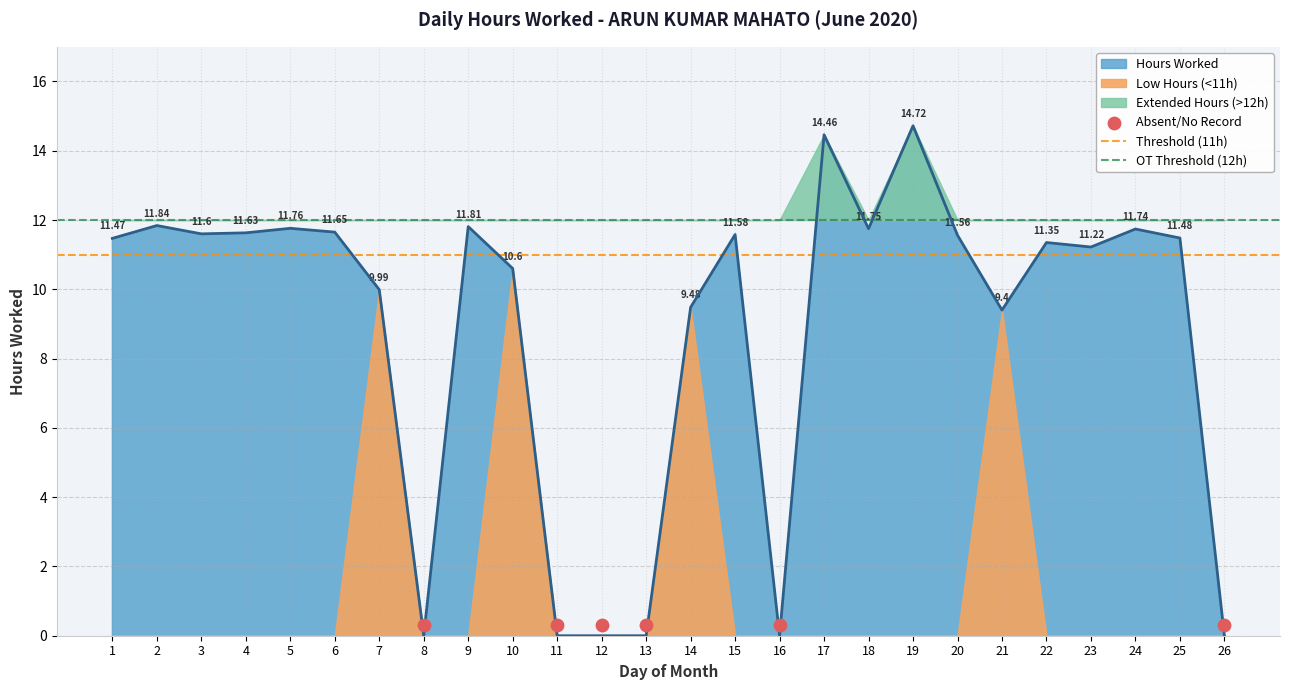

Between 3 and 17, which is larger?

17